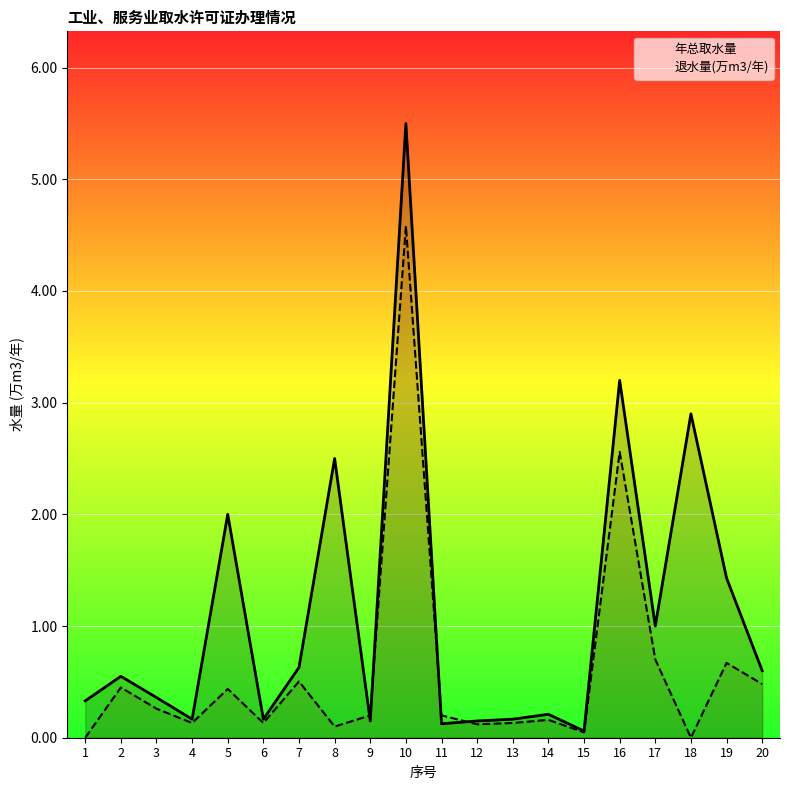

How many categories are shown in the chart?

20